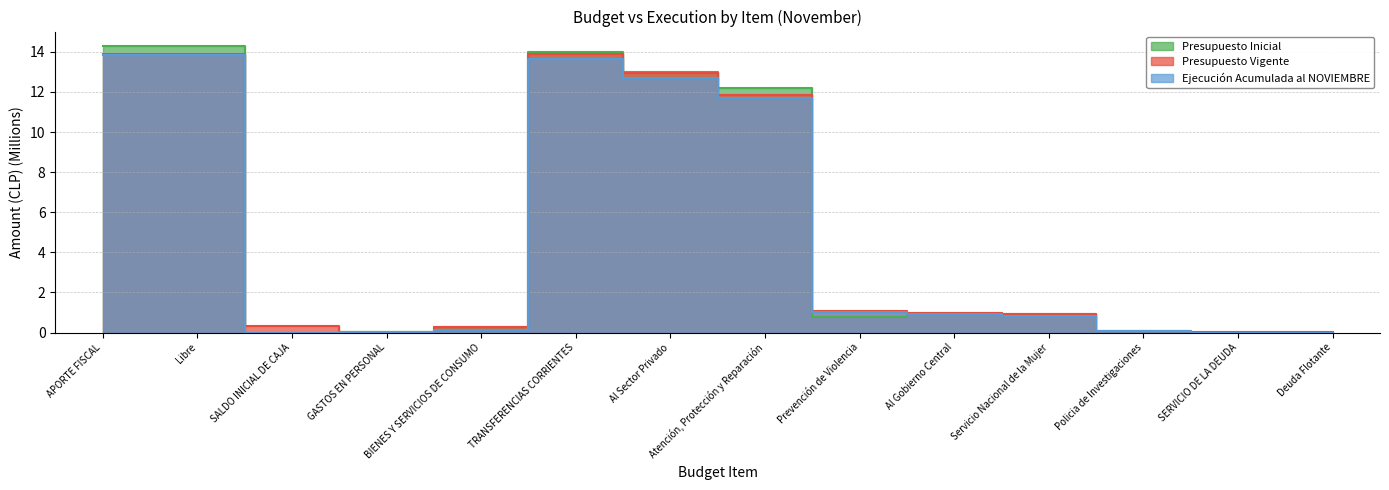

What is the approximate value of Presupuesto Inicial at Servicio Nacional de la Mujer?

0.9